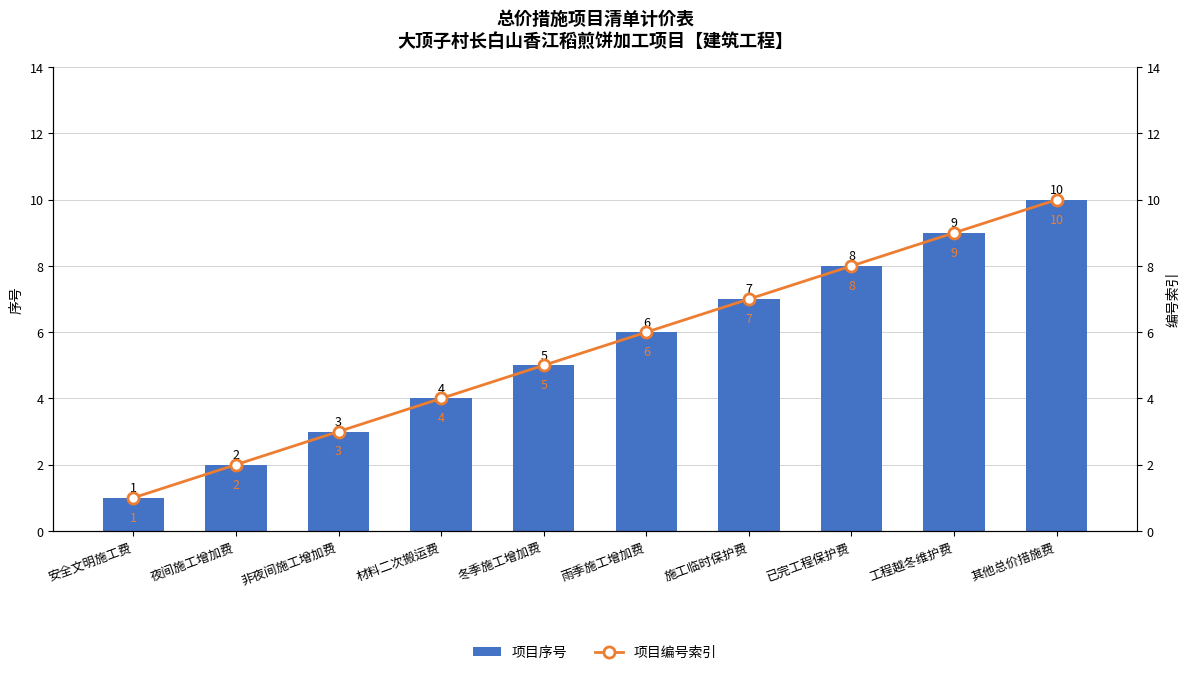

At which category is the sum across all series the highest?

其他总价措施费